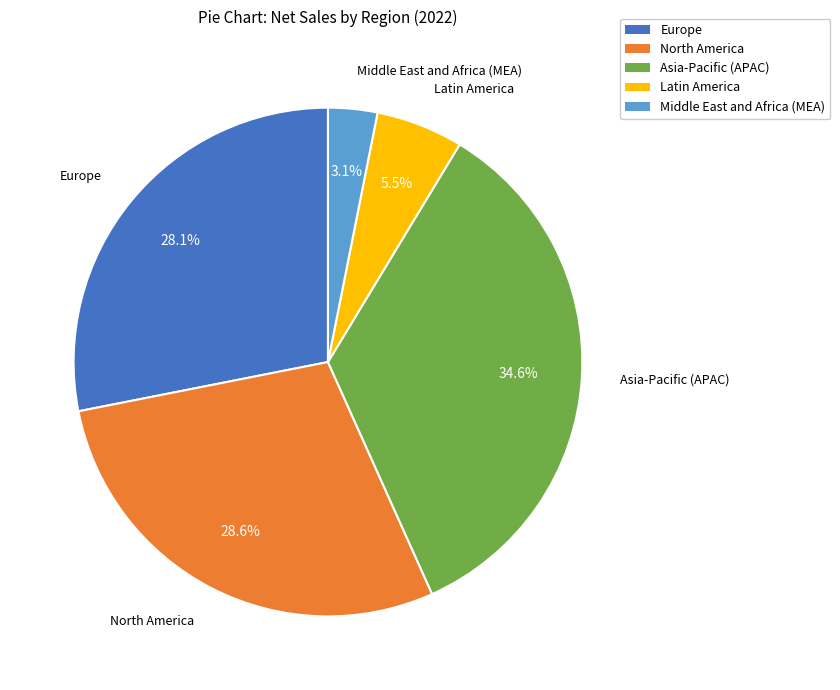

Does Latin America account for over 50% of the chart?

No